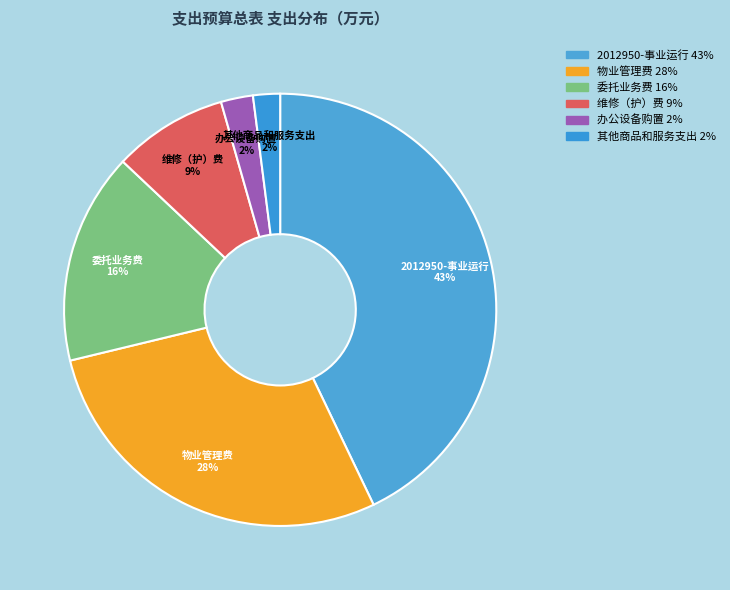

Do 其他商品和服务支出 and 维修（护）费 together represent more than half of the pie?

No